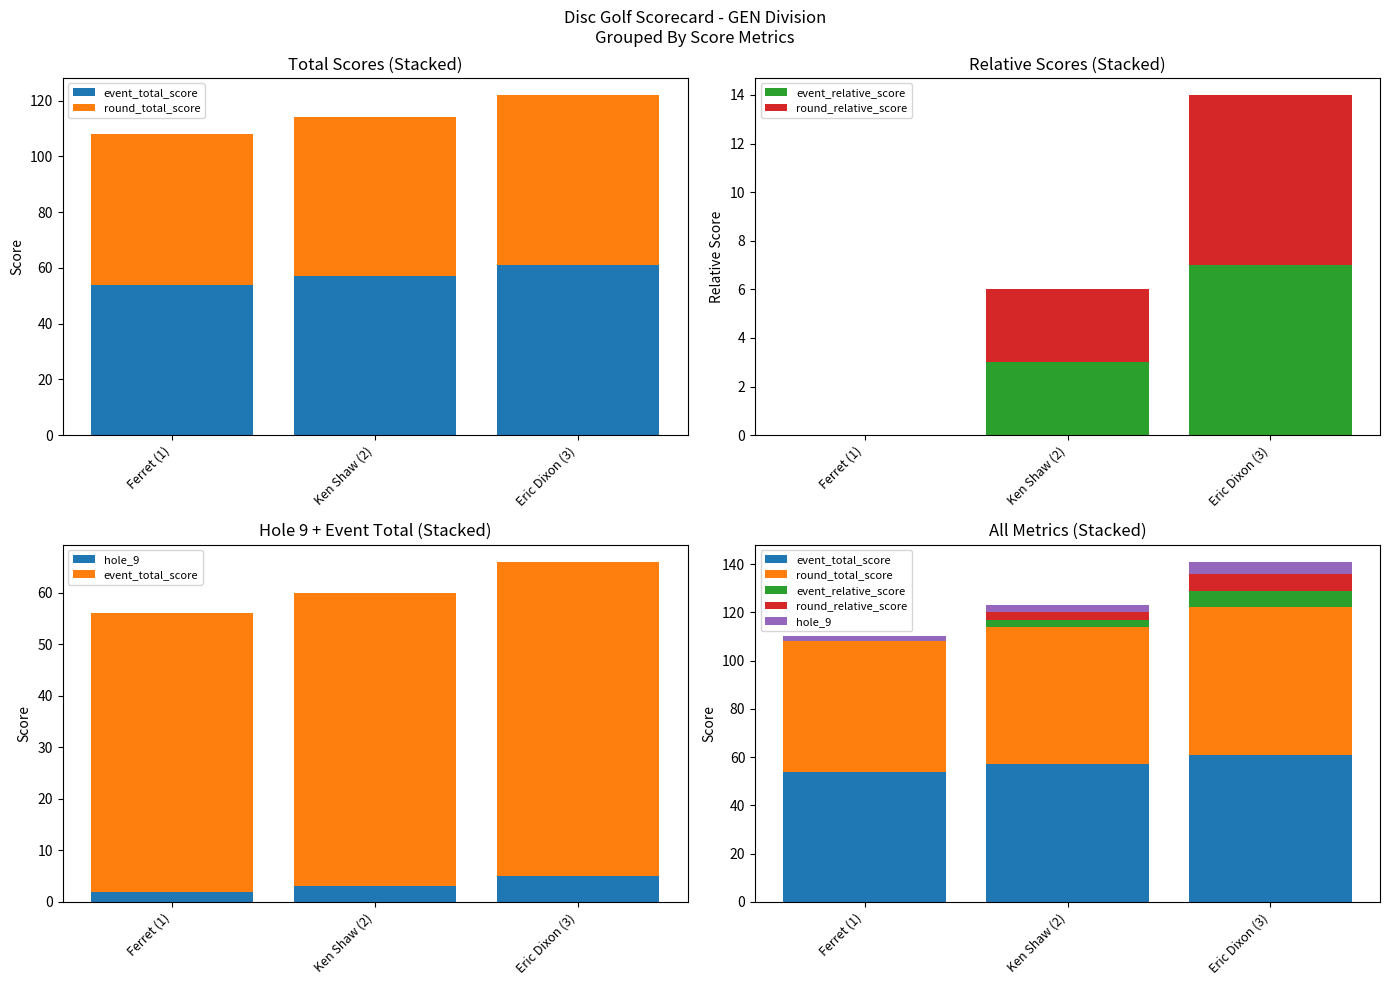

Is it true that round_relative_score equals -2 at Ferret (1)?

False